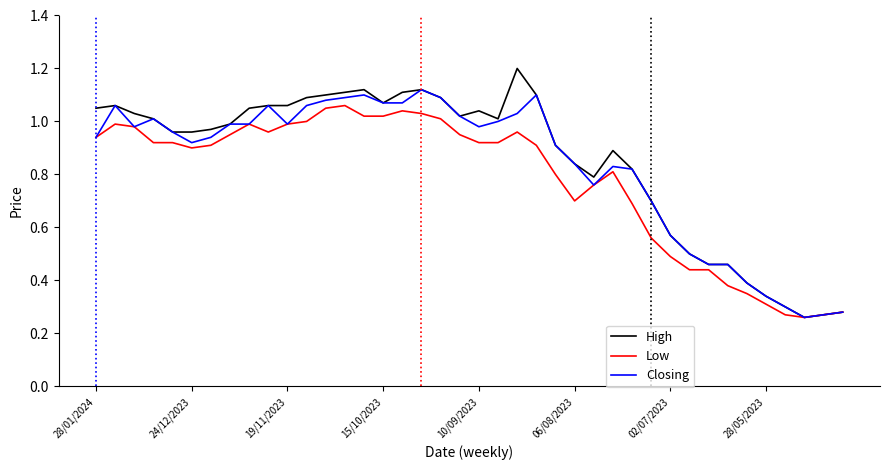

List the series in order of their peak value, highest first.

High, Closing, Low